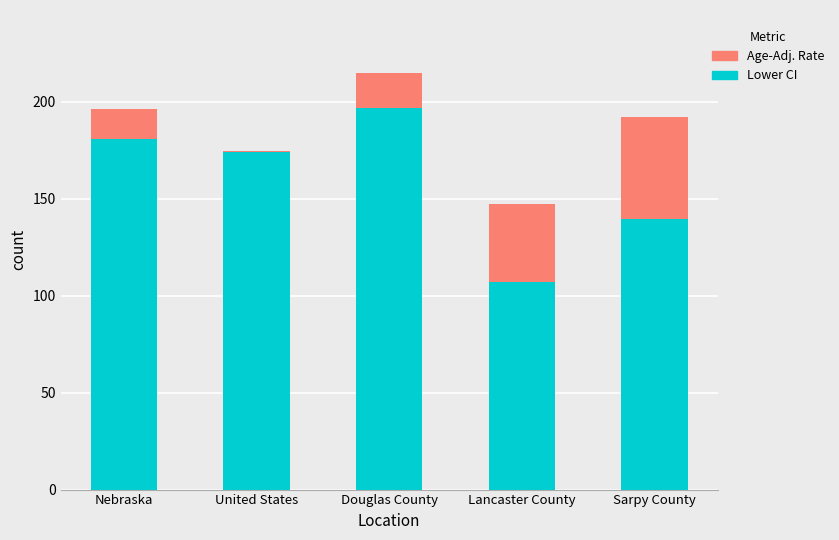

What is the total value across all series at Douglas County?

215.1